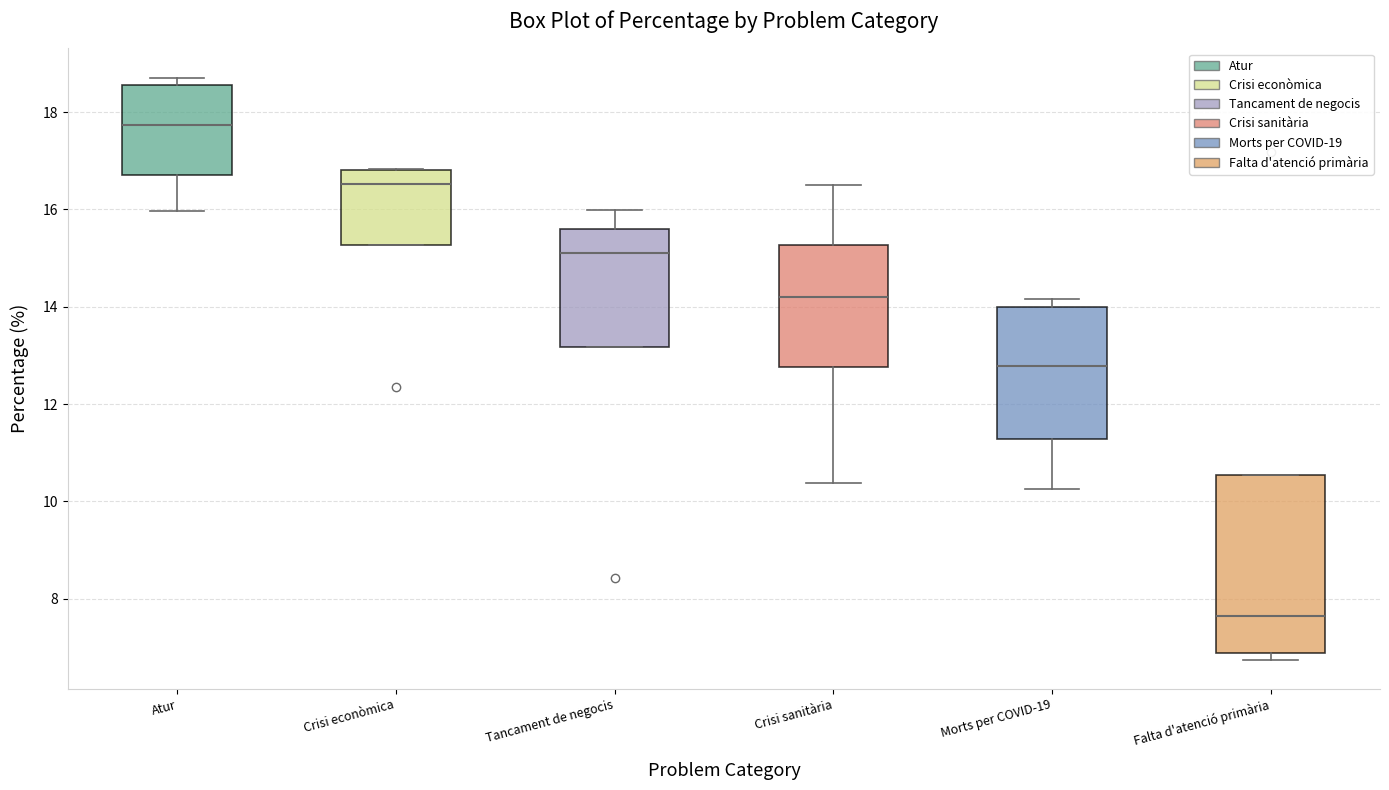

Where is the upper edge of the box for Tancament de negocis on the y-axis? The values are not printed on the chart, so give them approximately, as read against the axis.

15.6